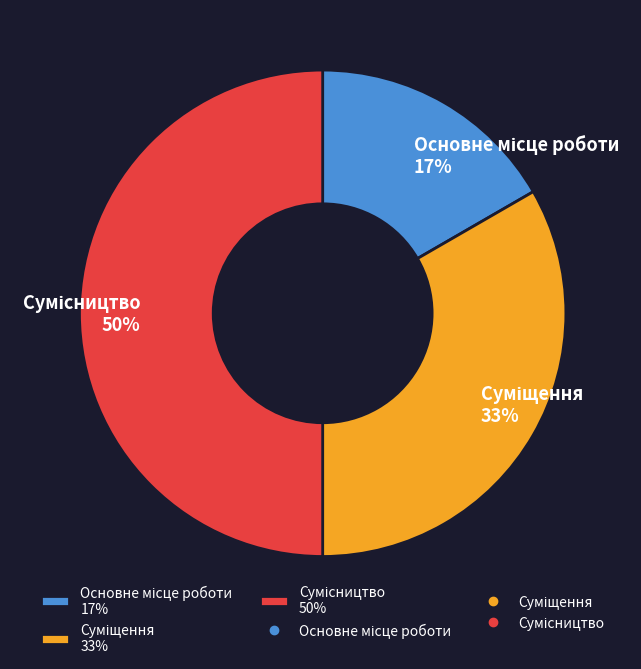

To the nearest percent, what is the difference between the largest and smallest slice percentages?

33%